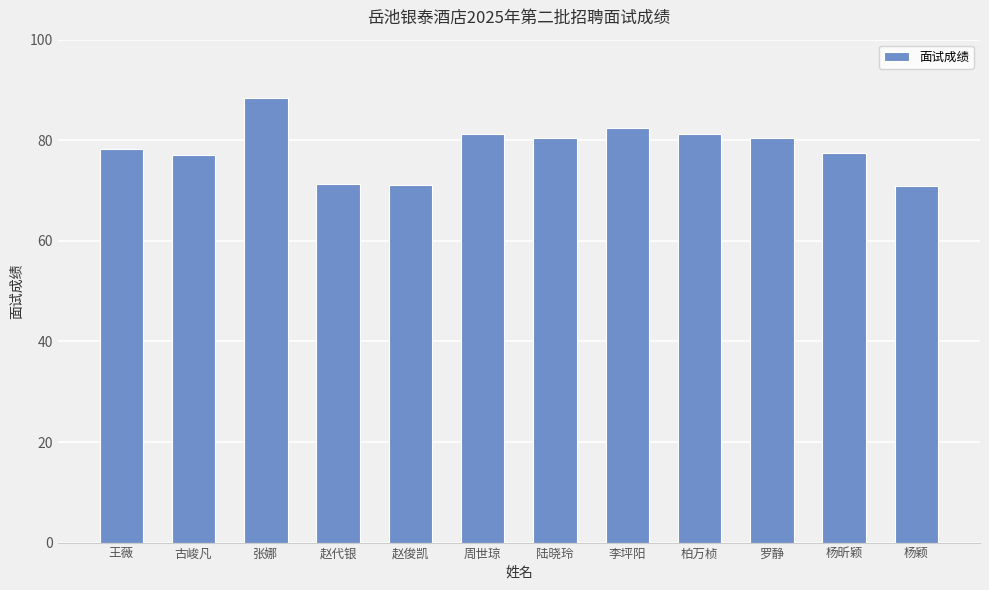

What position from the left is 赵代银?

4